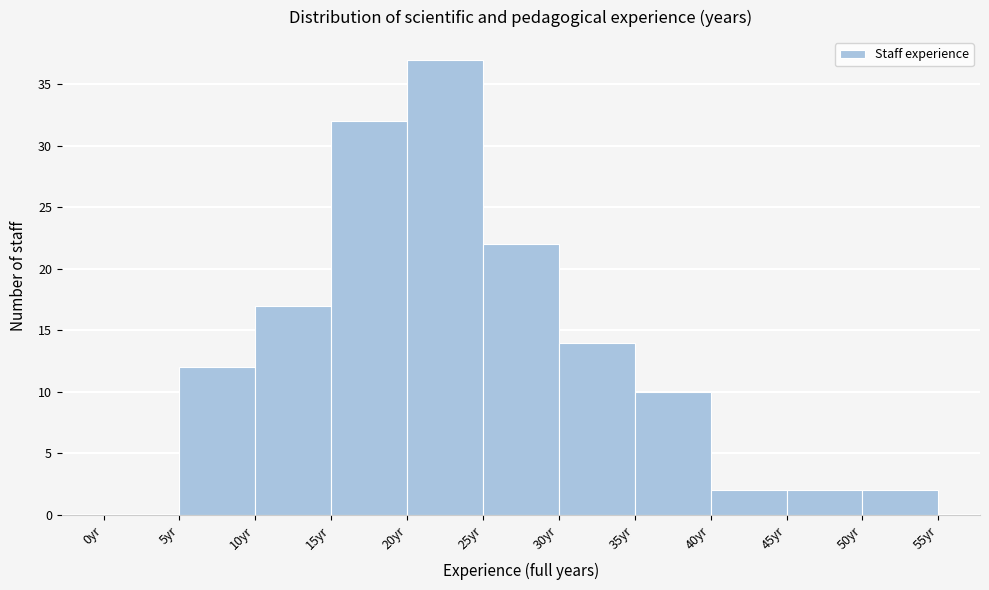

Reading left to right, transcribe this chart: for each bar, give the range it covers on the x-axis and its height. The values are not printed on the chart, so give them approximately, as read against the axis.

0 to 5: 0
5 to 10: 12
10 to 15: 17
15 to 20: 32
20 to 25: 37
25 to 30: 22
30 to 35: 14
35 to 40: 10
40 to 45: 2
45 to 50: 2
50 to 55: 2